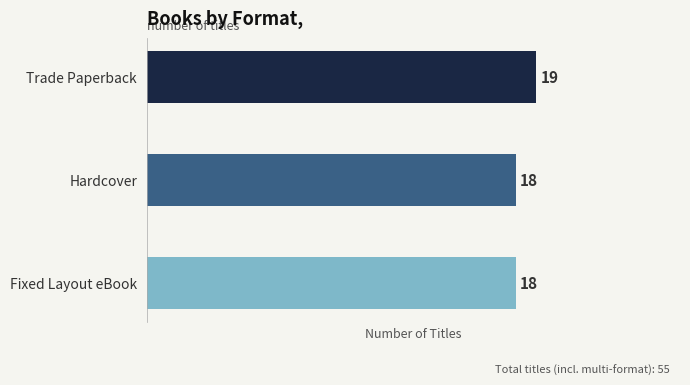

What is the greatest value displayed?

19